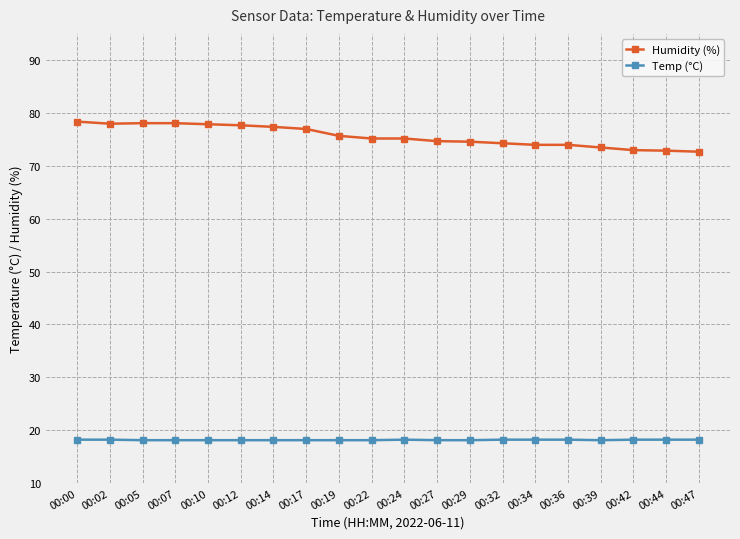

How many categories are shown in the chart?

20